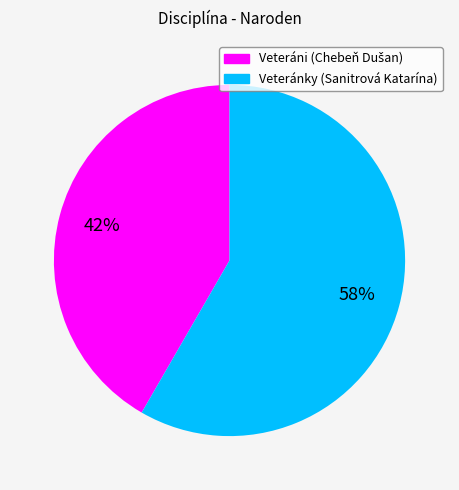

What is the largest slice in the pie chart?

Veteránky (Sanitrová Katarína)